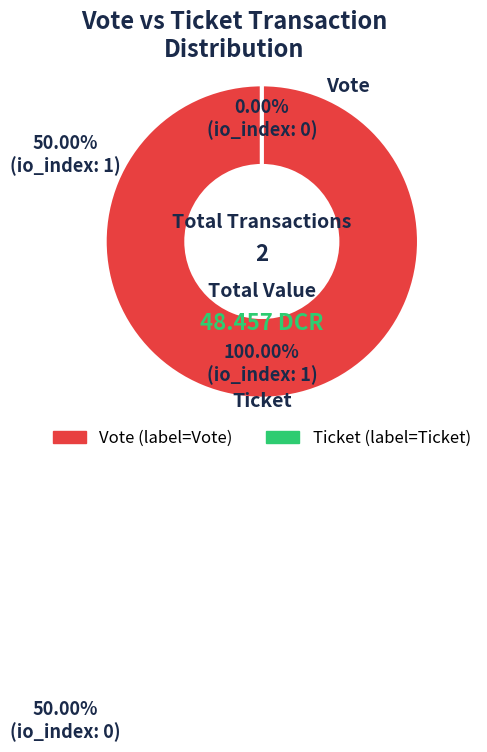

Is it true that Ticket is 0% of the pie?

True